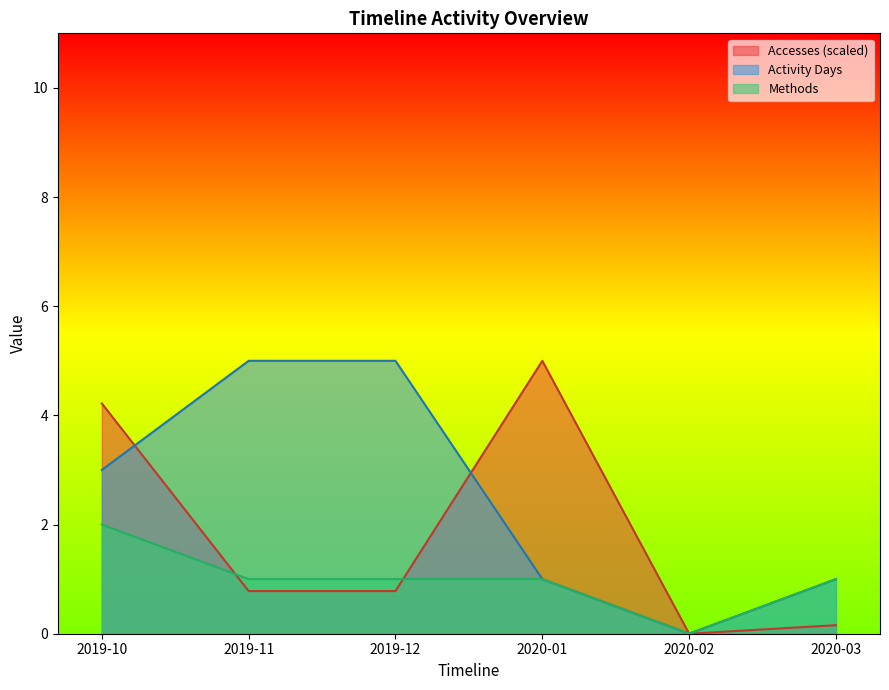

Which category has the lowest value across all series?

2020-02